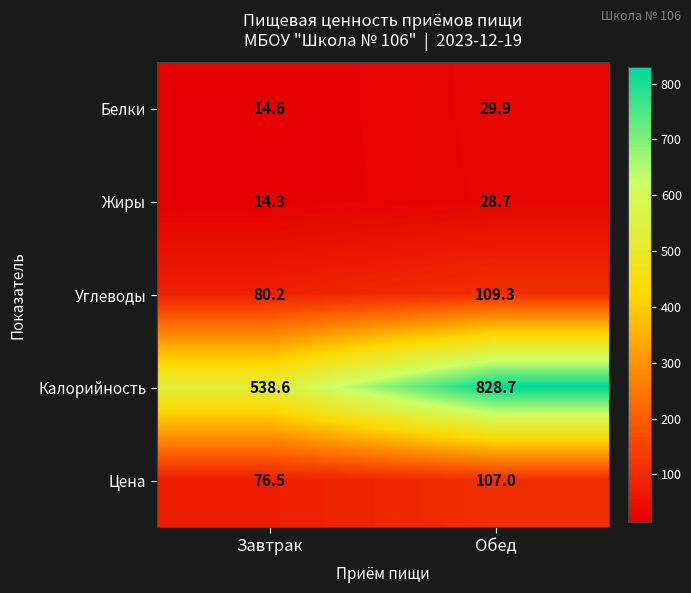

At which label does Жиры reach its minimum?

Завтрак